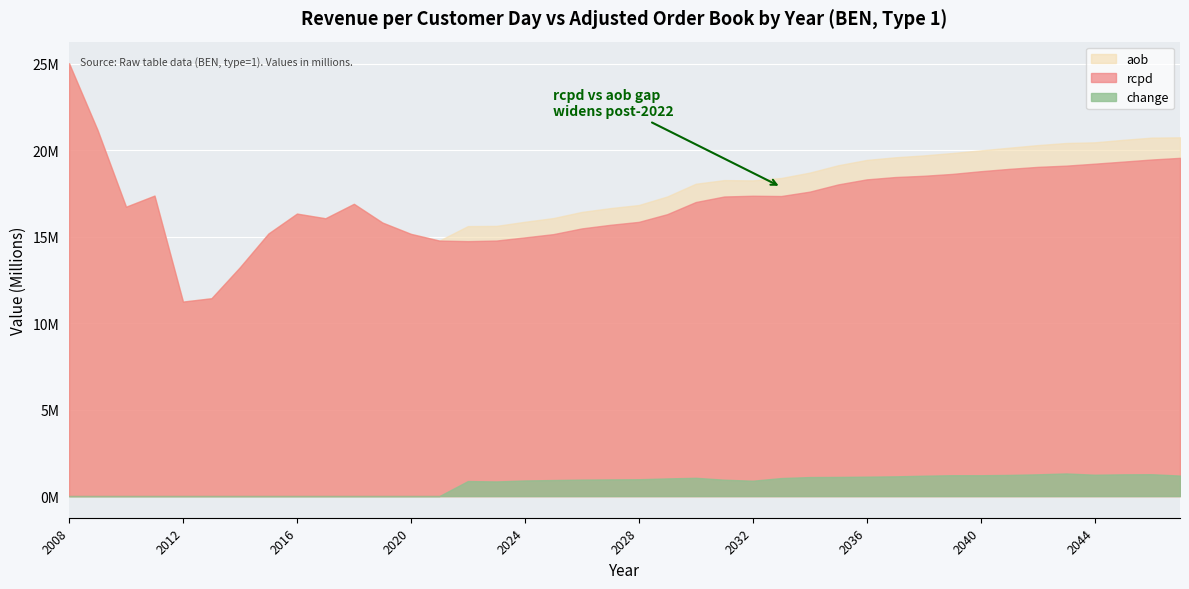

What is the difference between the rcpd values at 2034 and 2013?

6160829.1